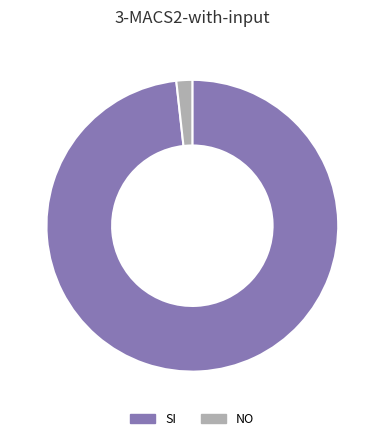

Which slice is the smallest?

NO